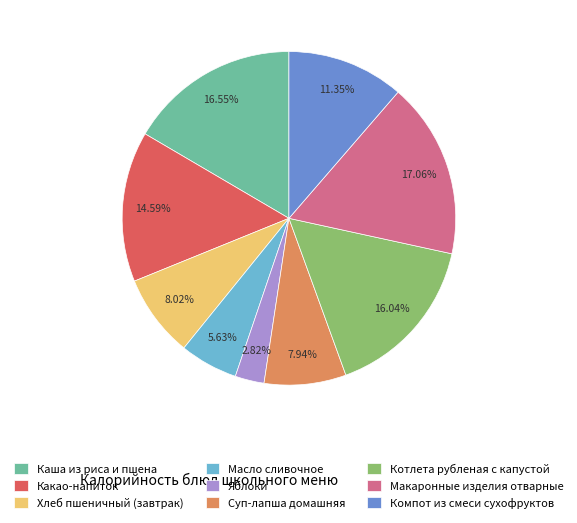

To the nearest percent, what percentage of the pie is Котлета рубленая с капустой?

16%